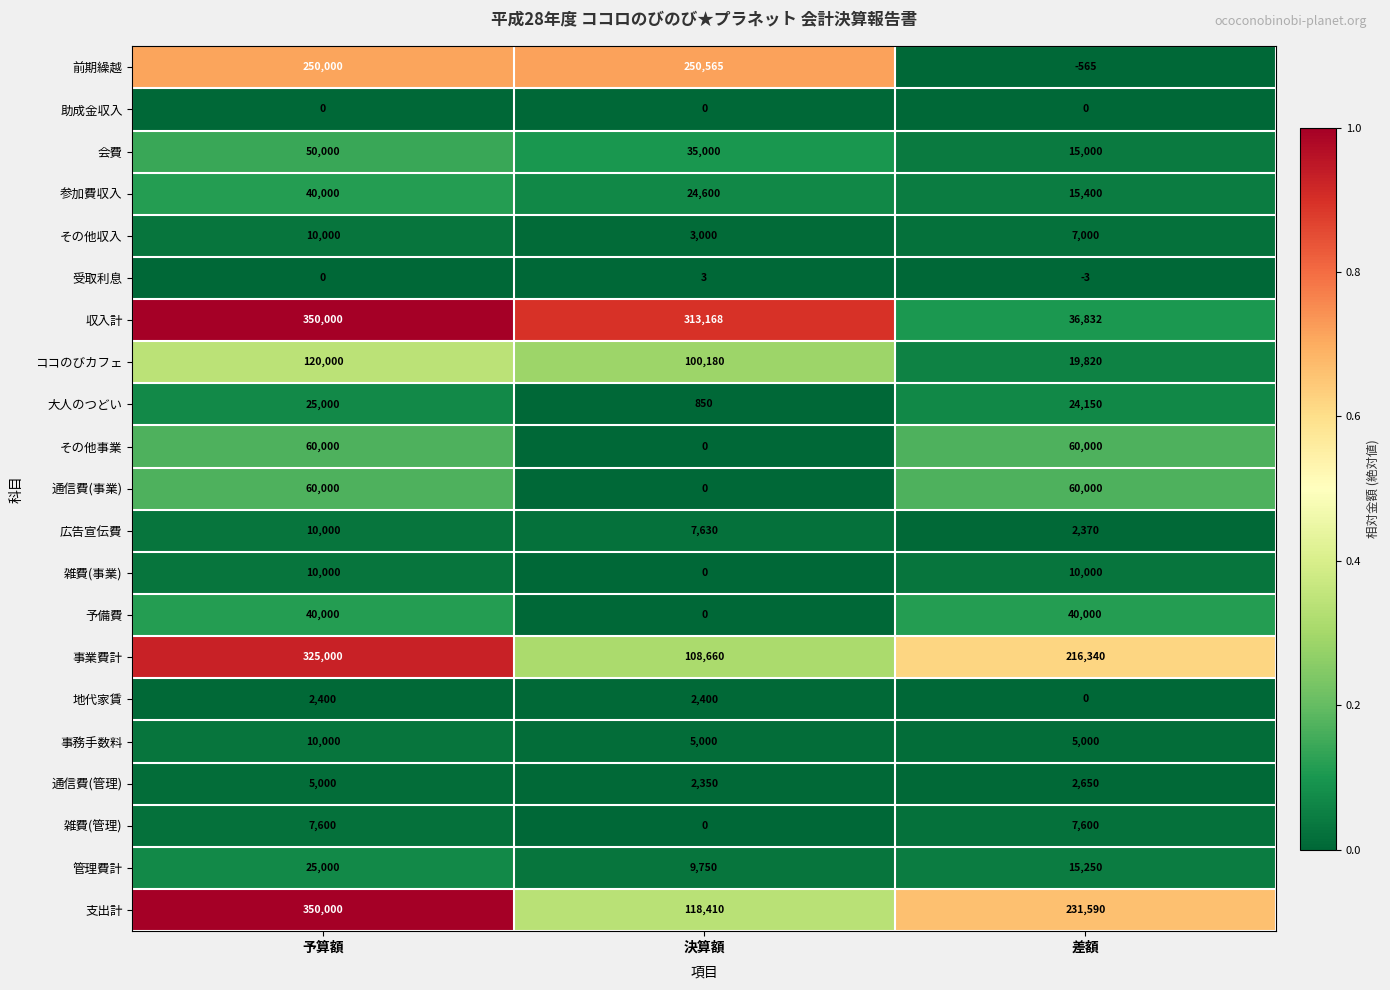

The value of 事業費計 at 決算額 is 108660. True or false?

True